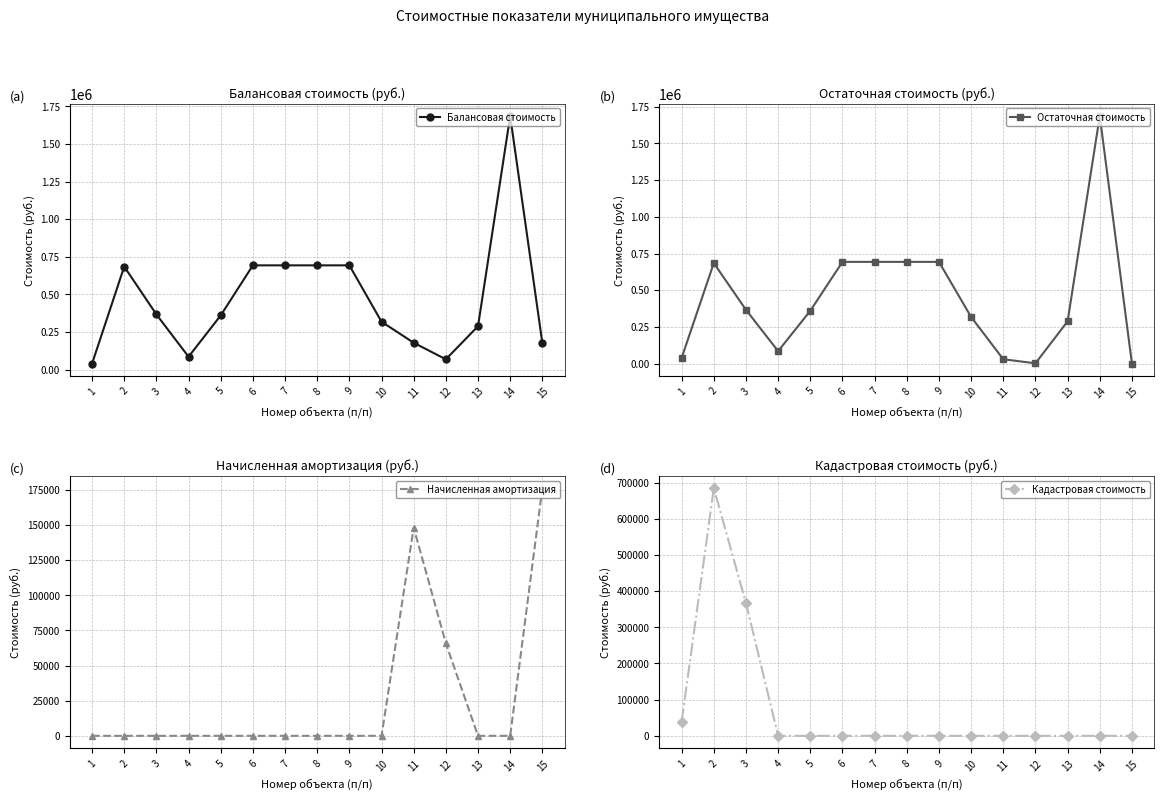

How many distinct data groups are displayed?

4